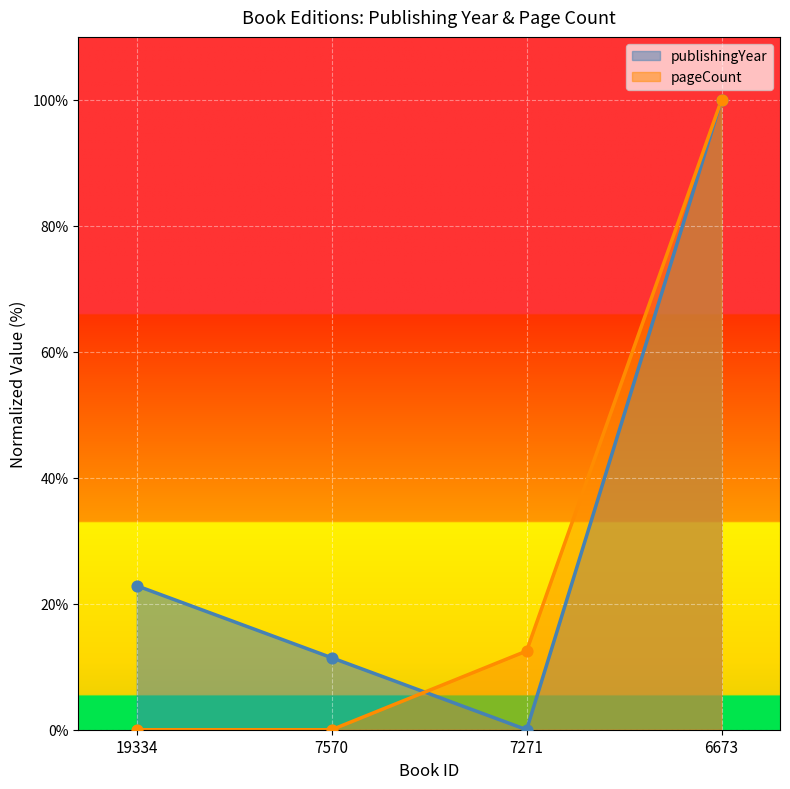

At which category is the sum across all series the highest?

6673